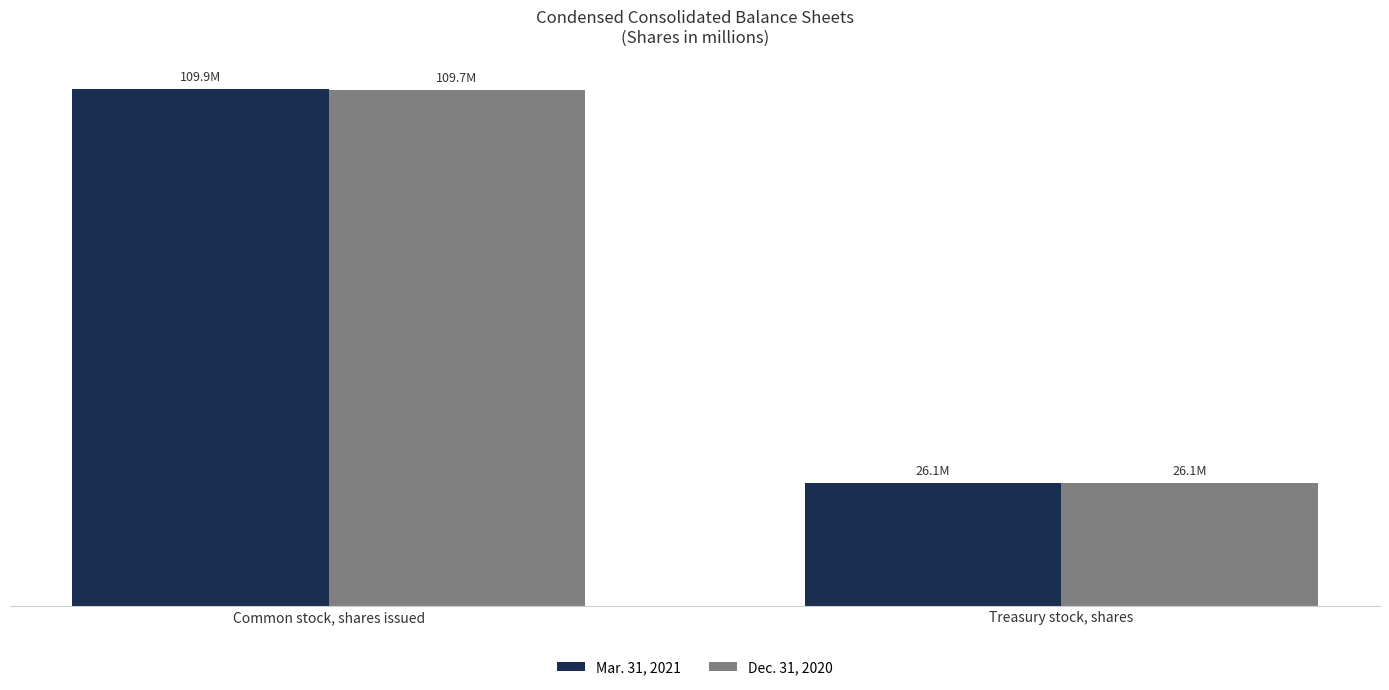

Are the bars horizontal?

No